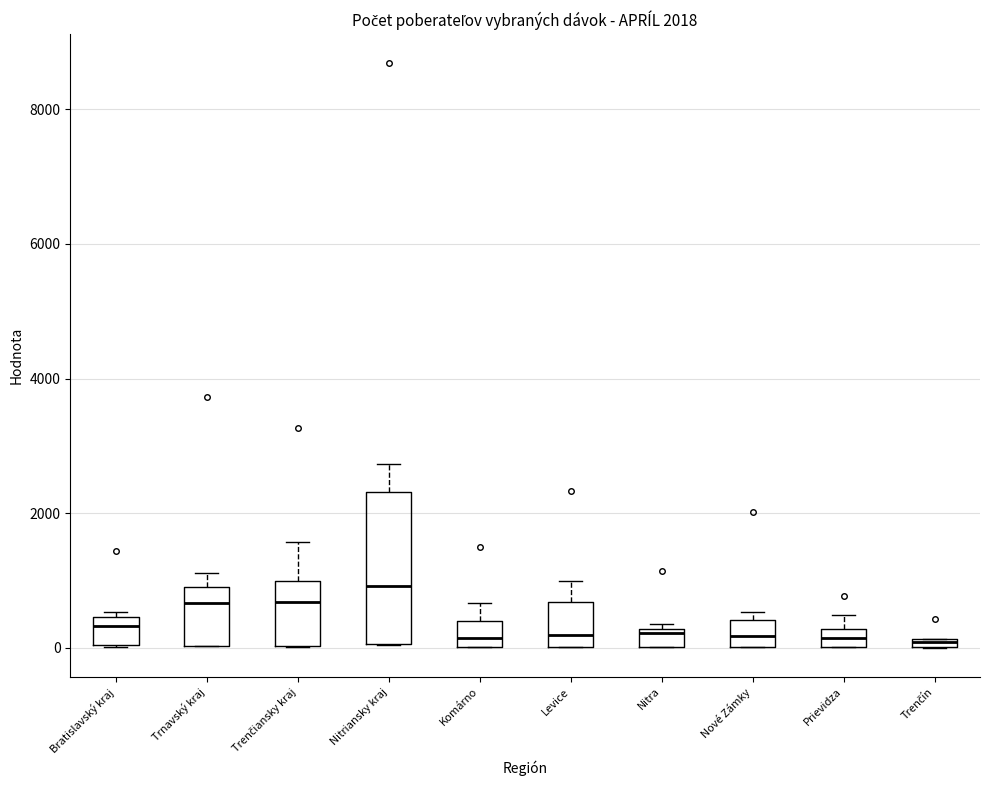

Comparing the boxes themselves (not the whiskers), which one is the tallest?

Nitriansky kraj